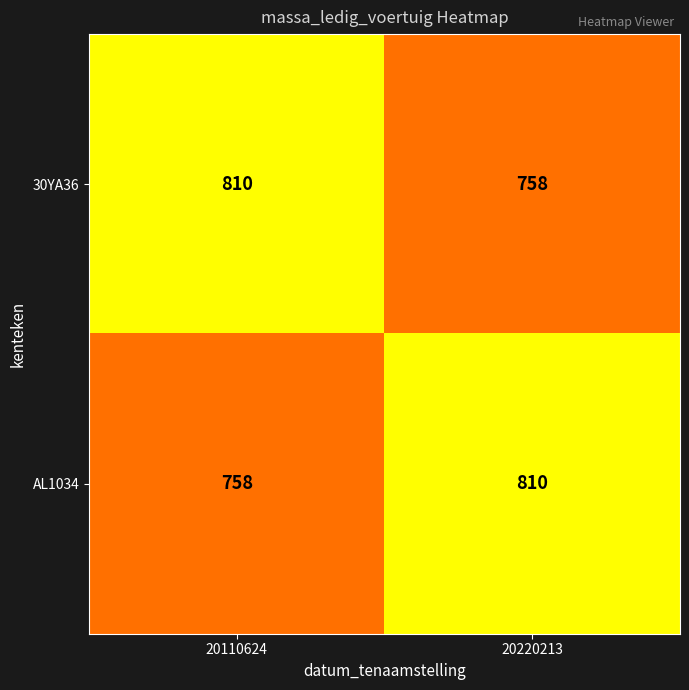

What is the total value across all series at 20220213?

1568